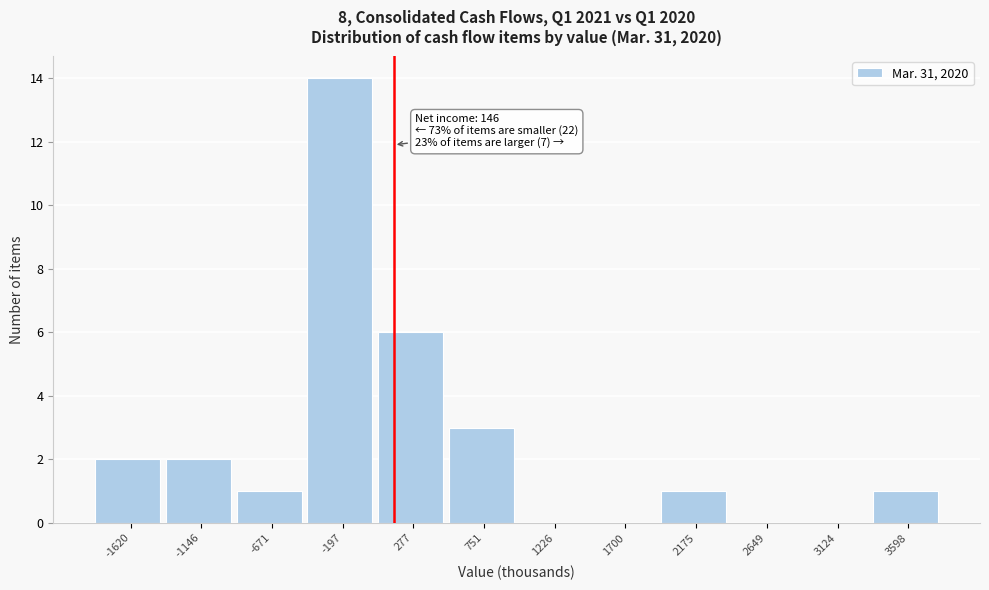

Which range on the x-axis has the tallest bar?

-450 to 50